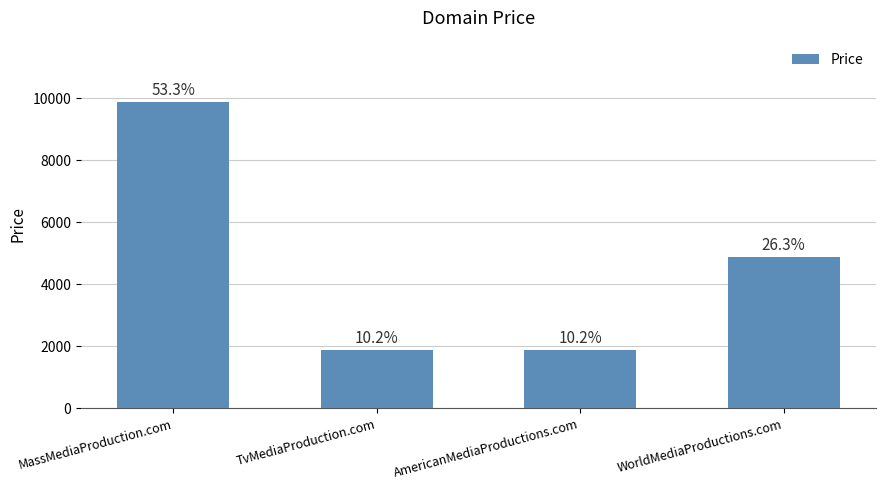

Reading left to right, what are all the values shown in this chart?

MassMediaProduction.com=9888	TvMediaProduction.com=1888	AmericanMediaProductions.com=1888	WorldMediaProductions.com=4888